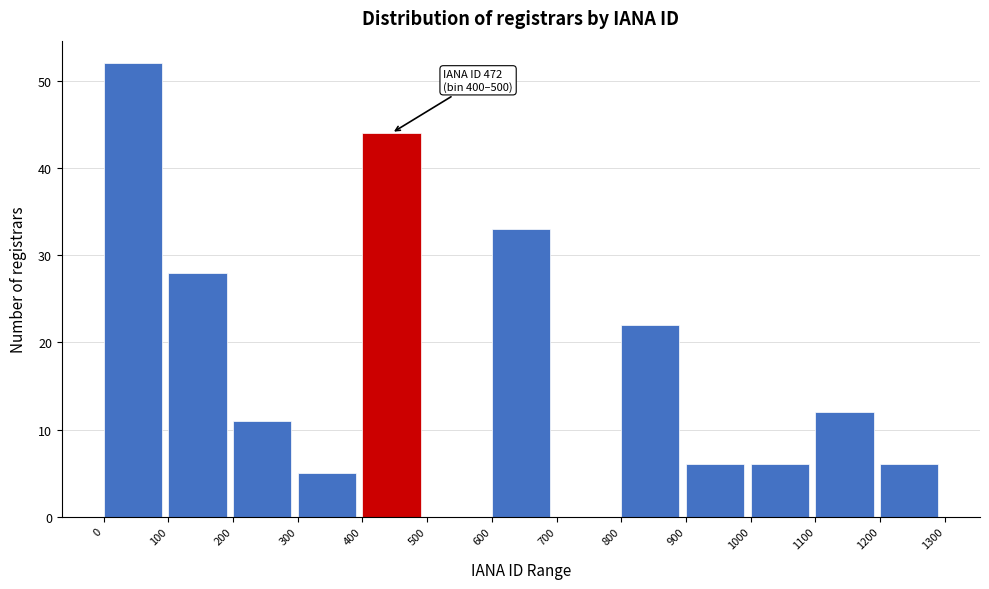

Which range on the x-axis has the tallest bar?

0 to 100